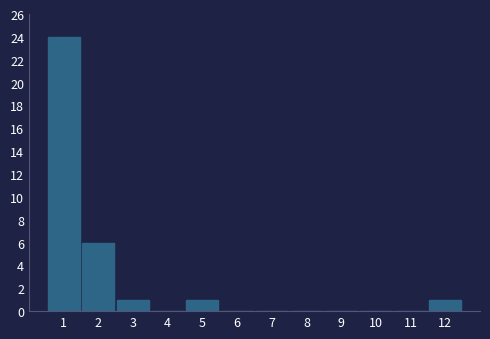

Reading right to left, what are all the values shown in this chart?

12=1	11=0	10=0	9=0	8=0	7=0	6=0	5=1	4=0	3=1	2=6	1=24